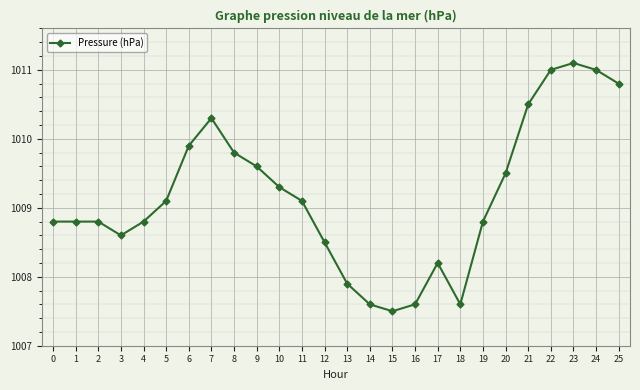

The value at 8 is 1618.6. True or false?

False